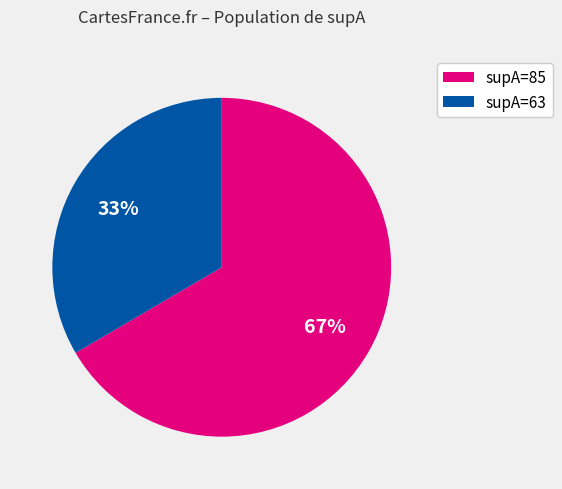

How many slices are in this pie chart?

2